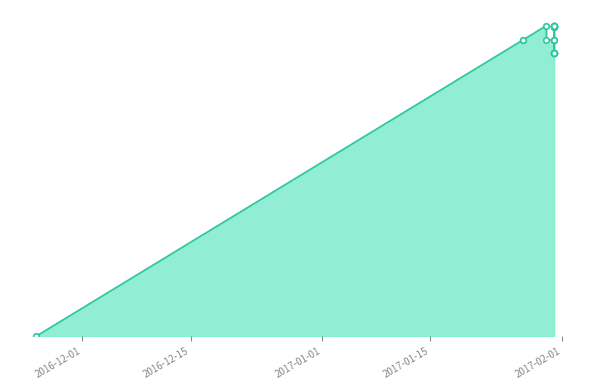

Between 2017-01-30 and 2017-01-31, which is larger?

2017-01-31